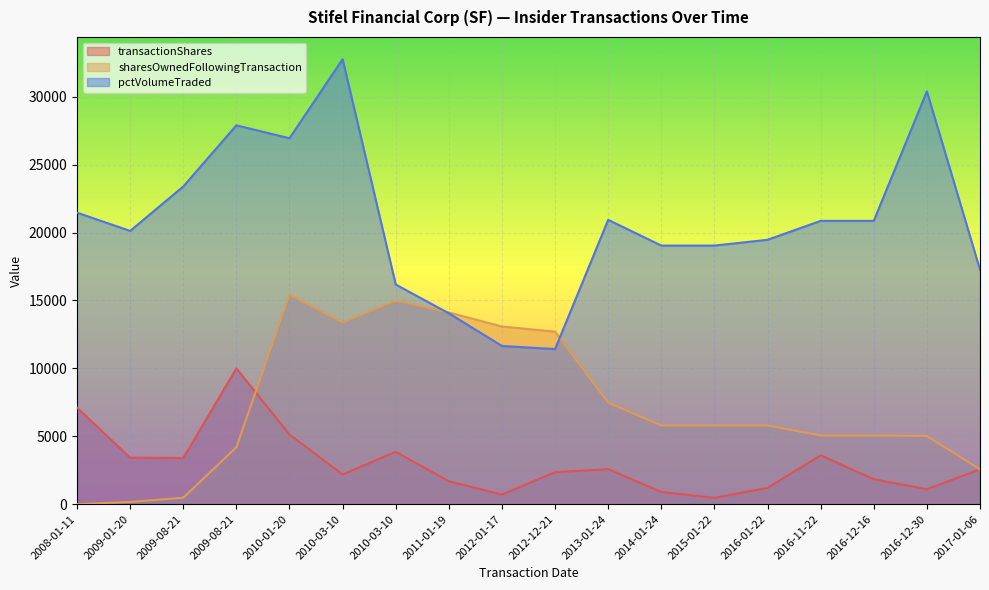

At which category is the sum across all series the highest?

2010-03-10